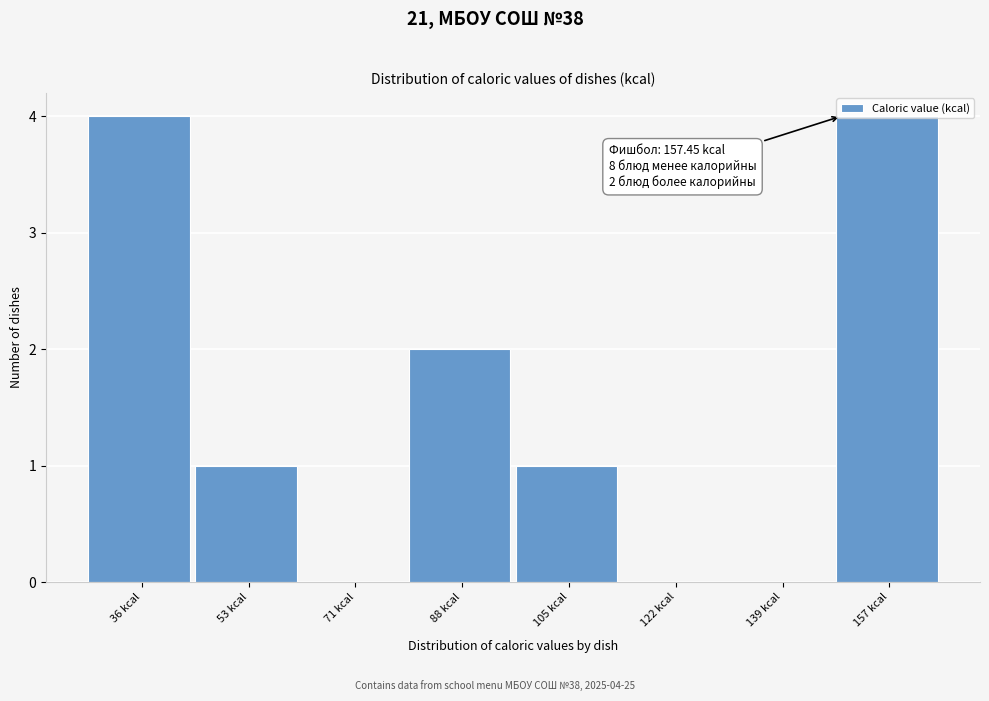

Which has a higher value, 53 kcal or 88 kcal?

88 kcal